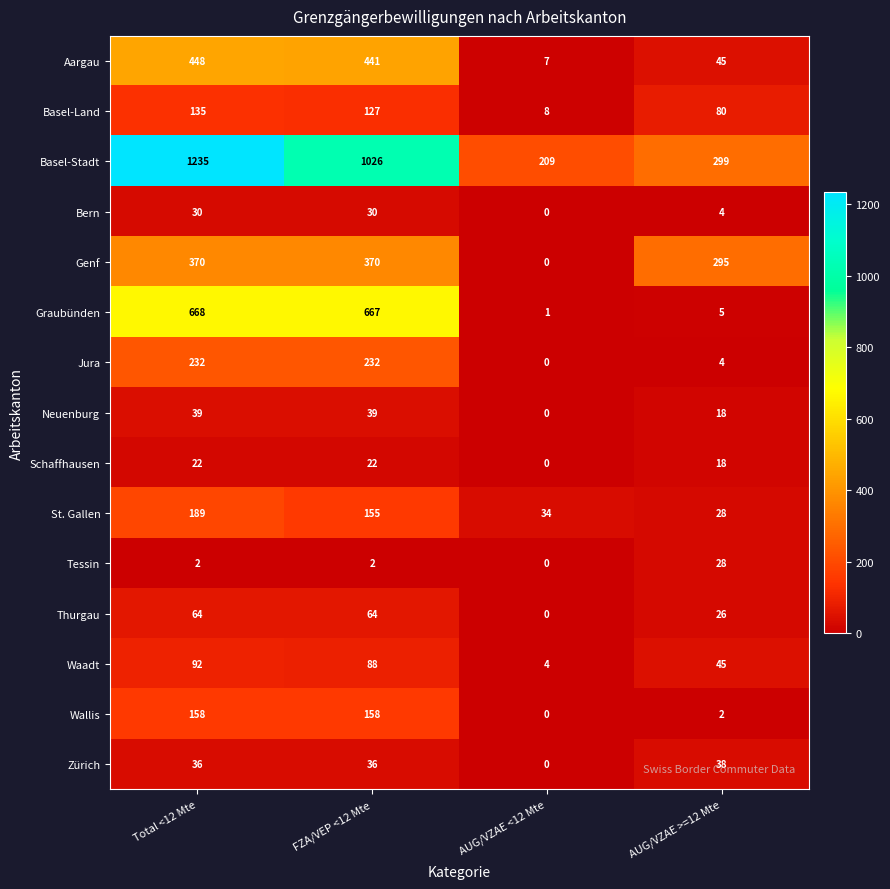

Which series has the widest spread of values?

Basel-Stadt